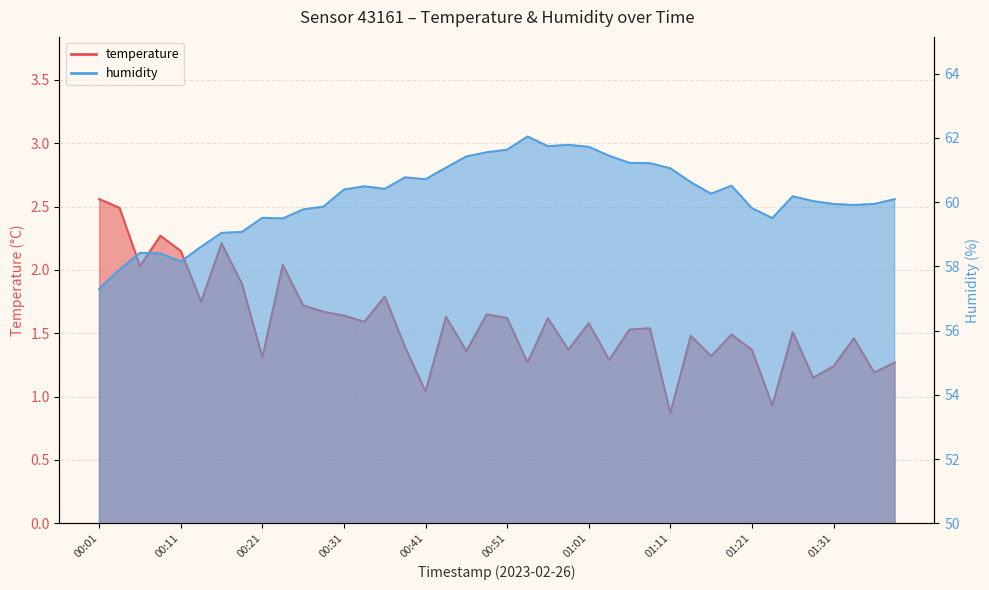

List the labels in order of humidity value, smallest first.

00:01, 00:04, 00:11, 00:09, 00:06, 00:14, 00:16, 00:19, 00:24, 01:24, 00:21, 00:26, 01:21, 00:29, 01:34, 01:31, 01:37, 01:29, 01:39, 01:26, 01:16, 00:31, 00:36, 00:33, 01:19, 01:14, 00:41, 00:39, 01:11, 00:44, 01:09, 01:06, 00:46, 01:04, 00:49, 00:51, 01:01, 00:56, 00:59, 00:54